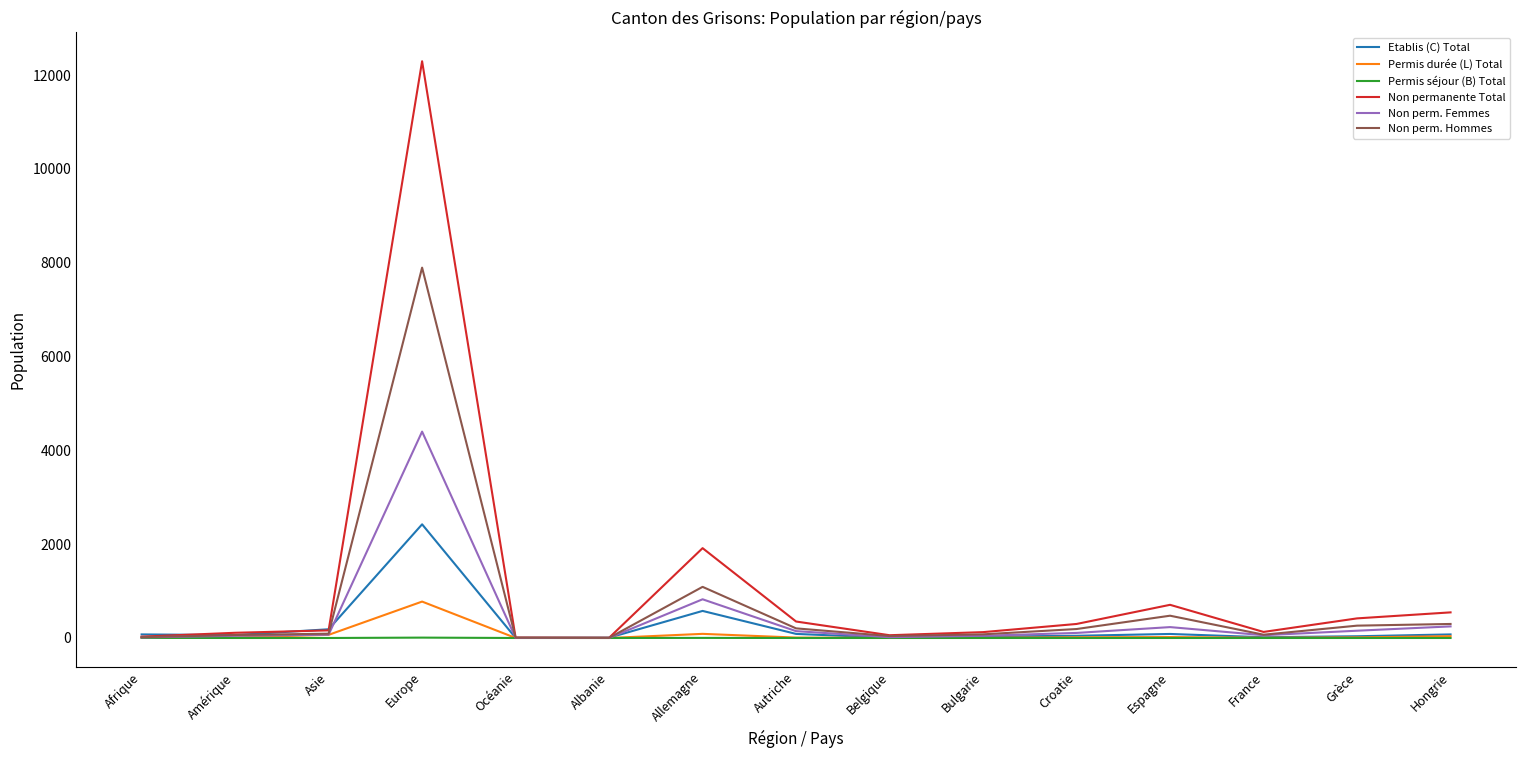

Rank the series by their maximum value, from lowest to highest.

Permis séjour (B) Total, Permis durée (L) Total, Etablis (C) Total, Non perm. Femmes, Non perm. Hommes, Non permanente Total